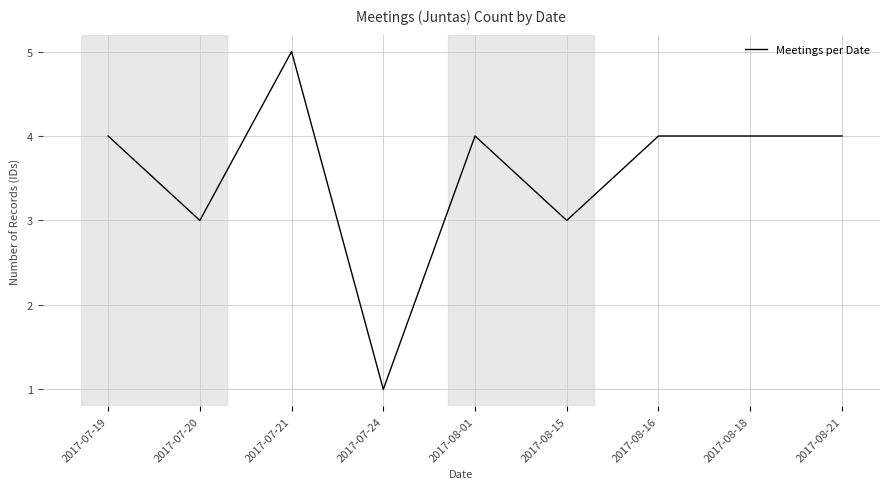

The chart shows a value of 4 at 2017-07-19. True or false?

True